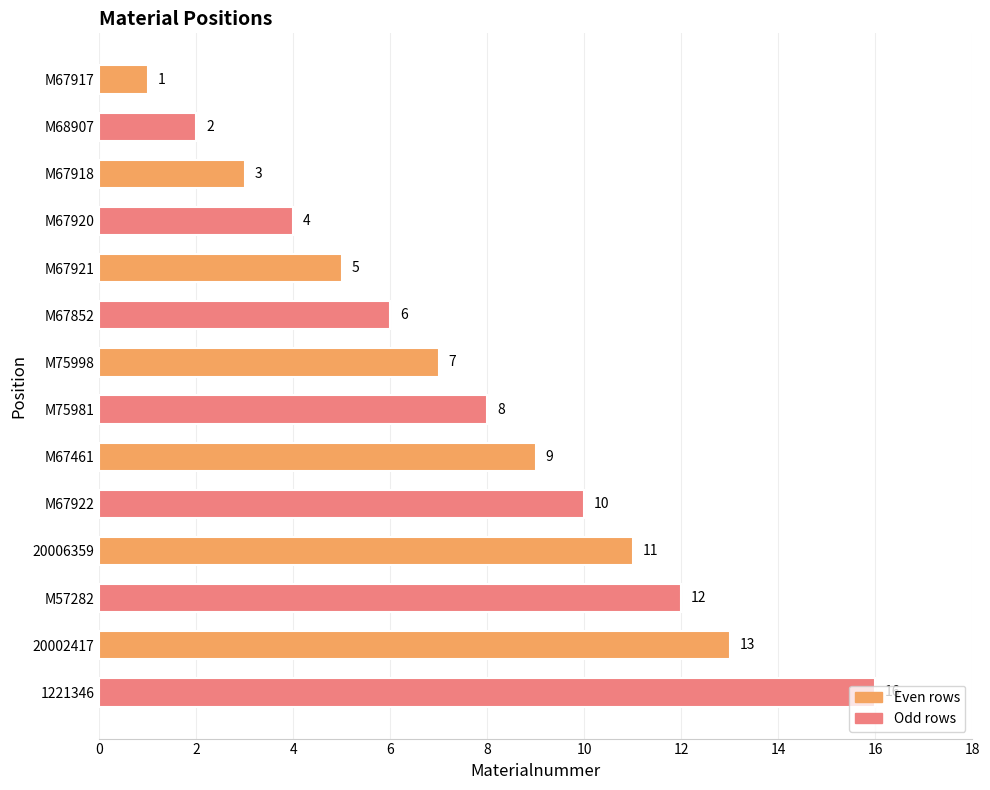

Does the chart contain stacked bars?

No